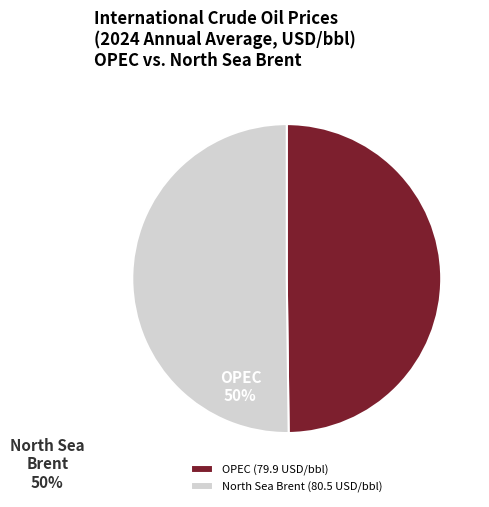

Approximately how many times larger is the value at OPEC compared to North Sea Brent?

1.0